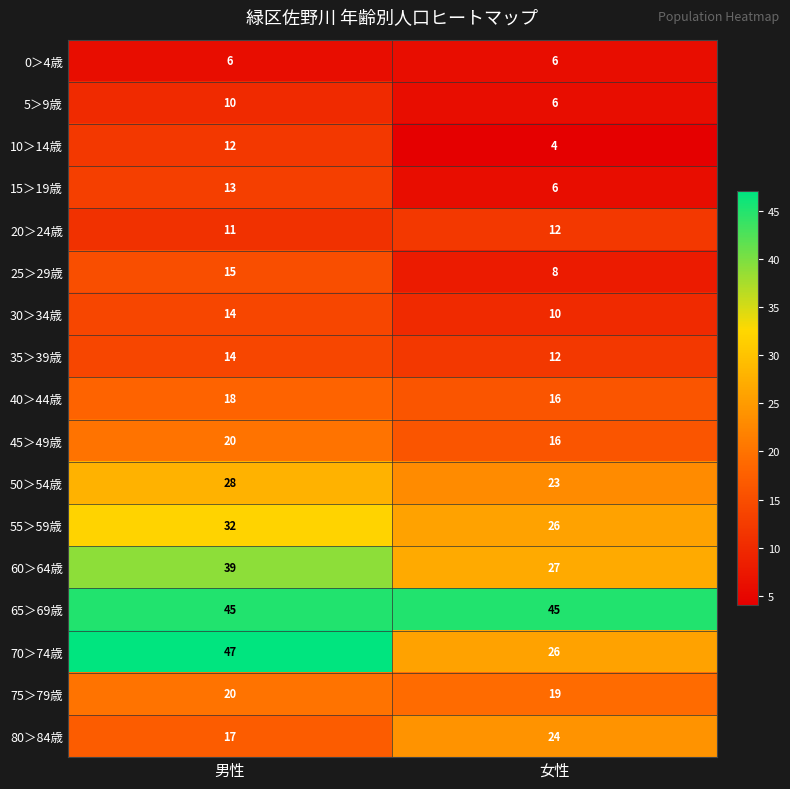

How many data points does each series have?

2